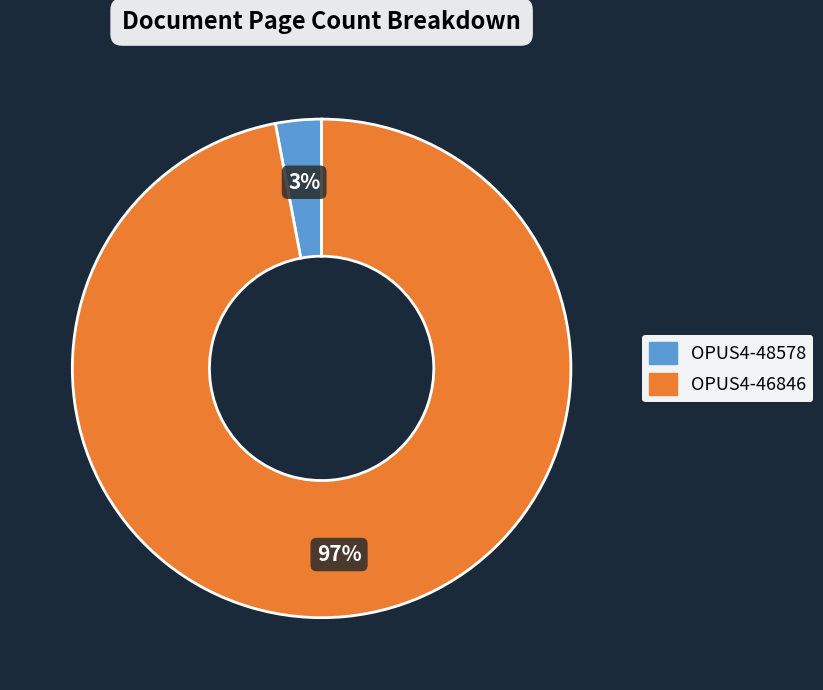

Is there a majority slice in this chart?

Yes